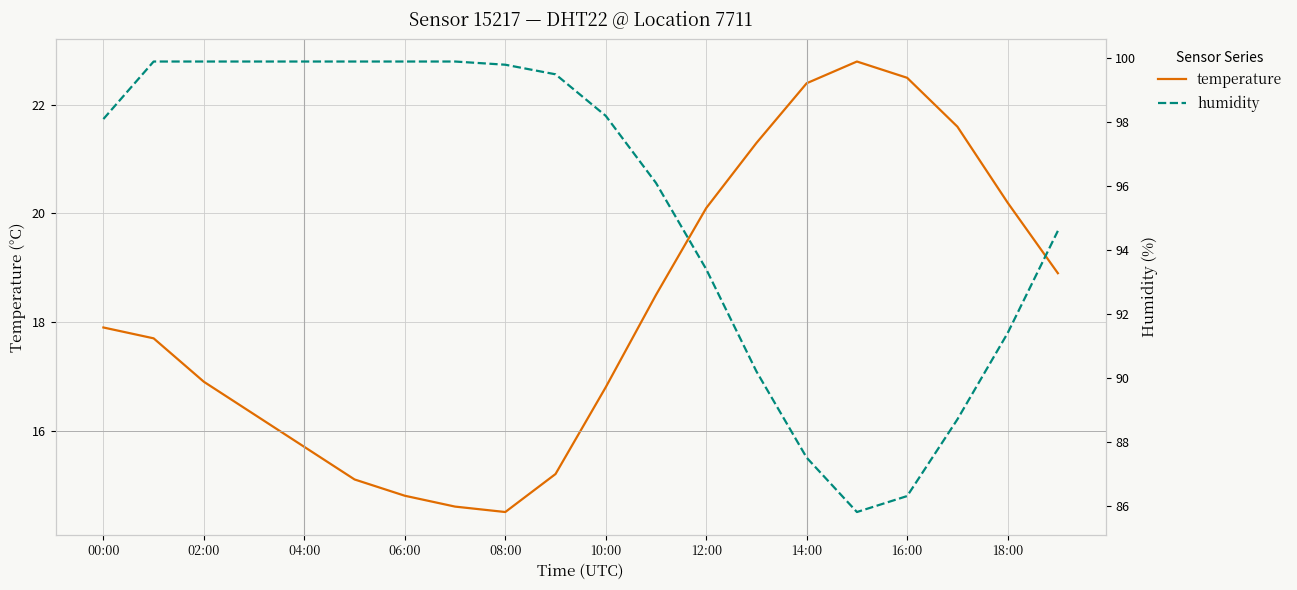

Which series has the widest spread of values?

humidity